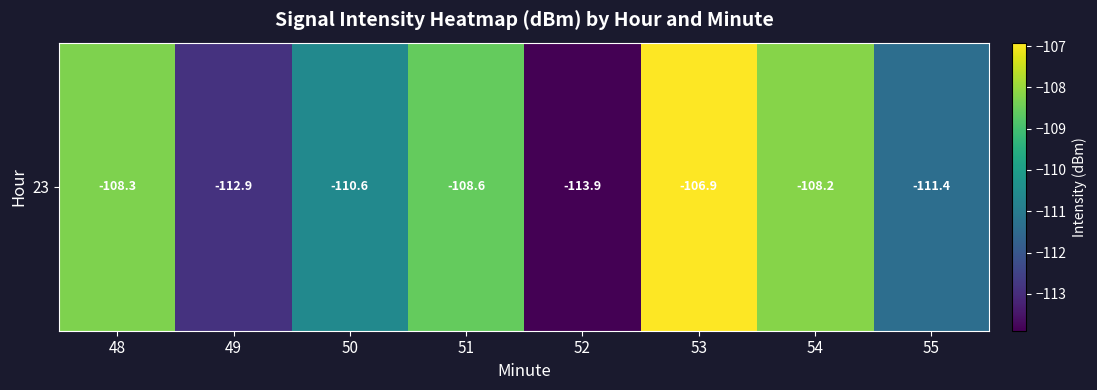

True or false: the data shows -40.3 at 49.

False